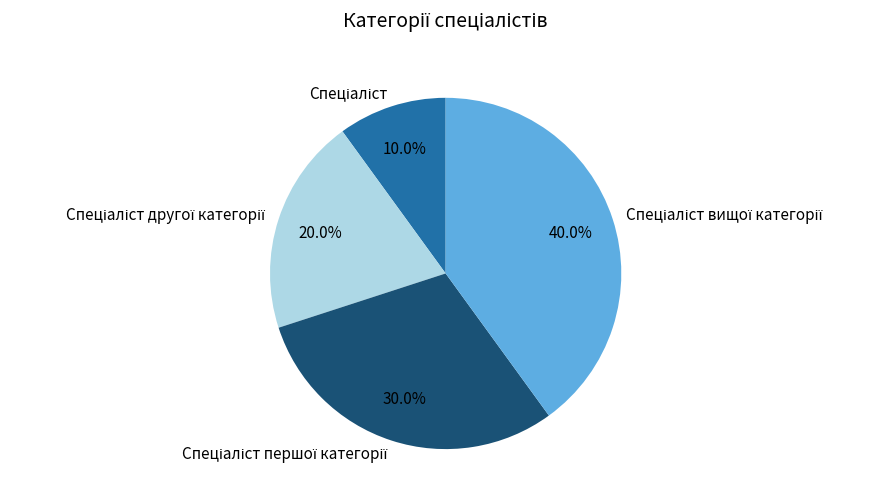

Is there a majority slice in this chart?

No